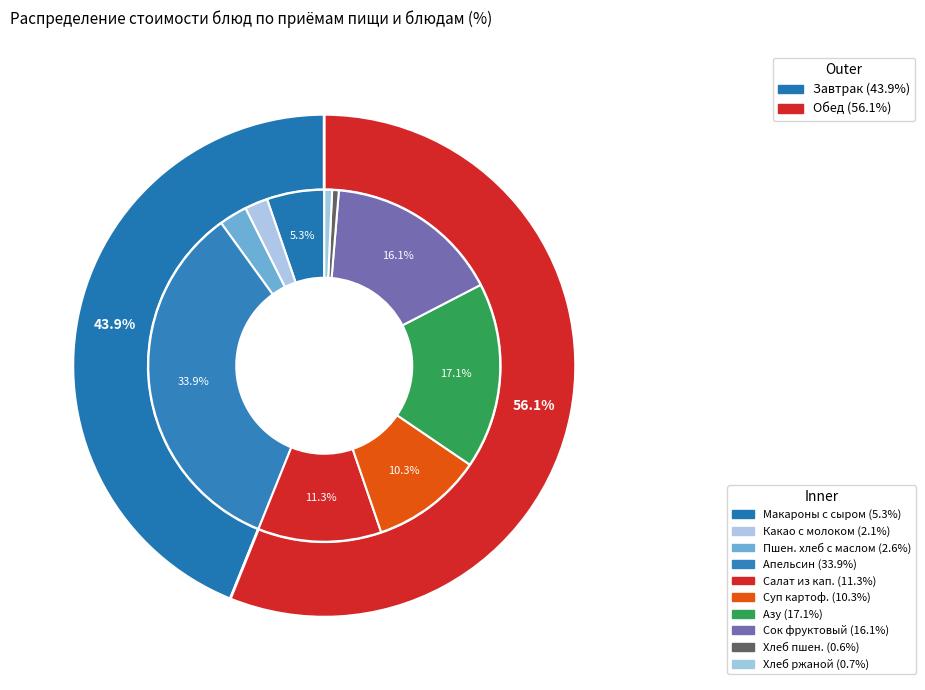

To the nearest percent, what is the combined percentage of Пшеничный с маслом сливочным and Какао с молоком?

5%